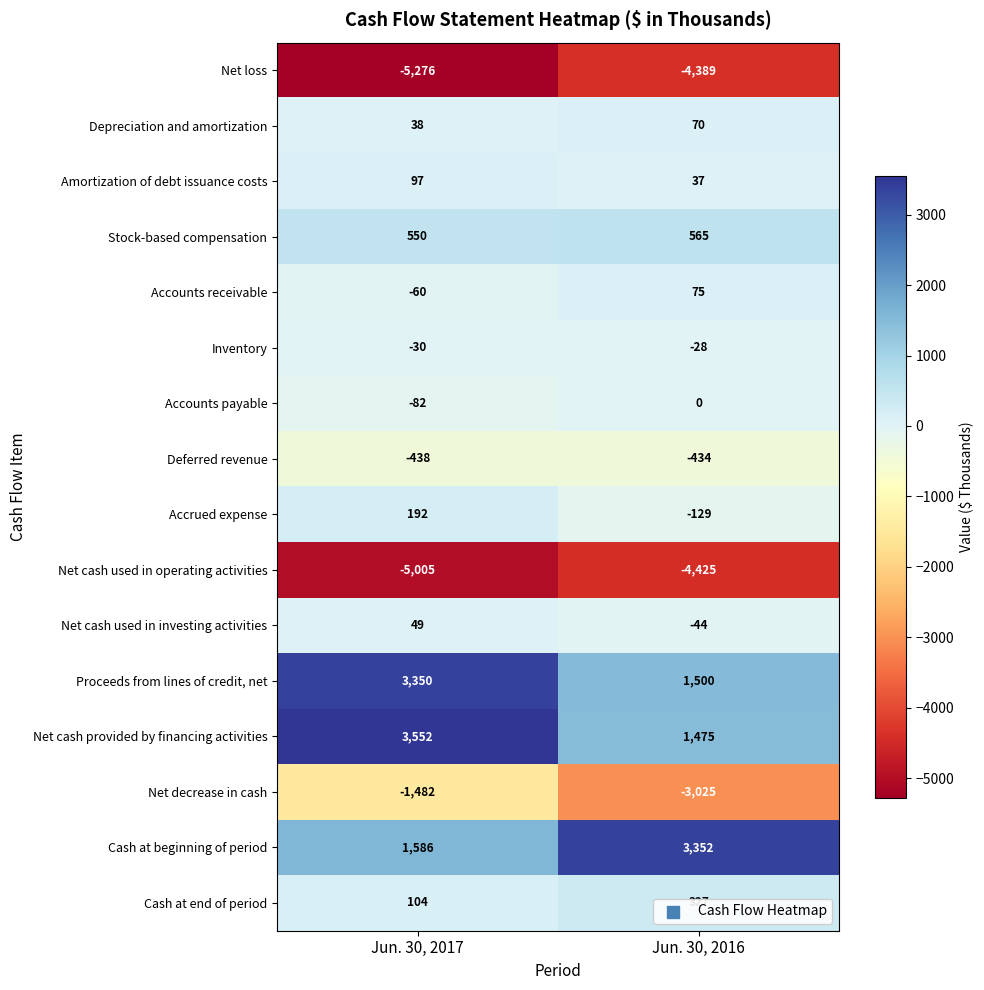

Where is Net loss nearest to the value -4832?

Jun. 30, 2016